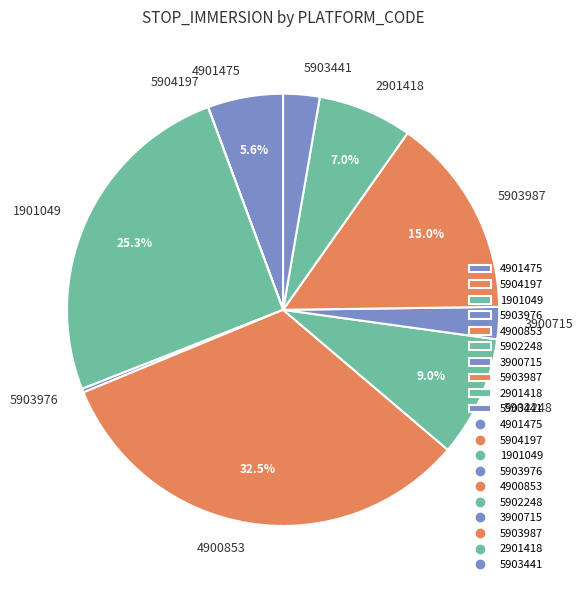

Which slice is the largest?

4900853